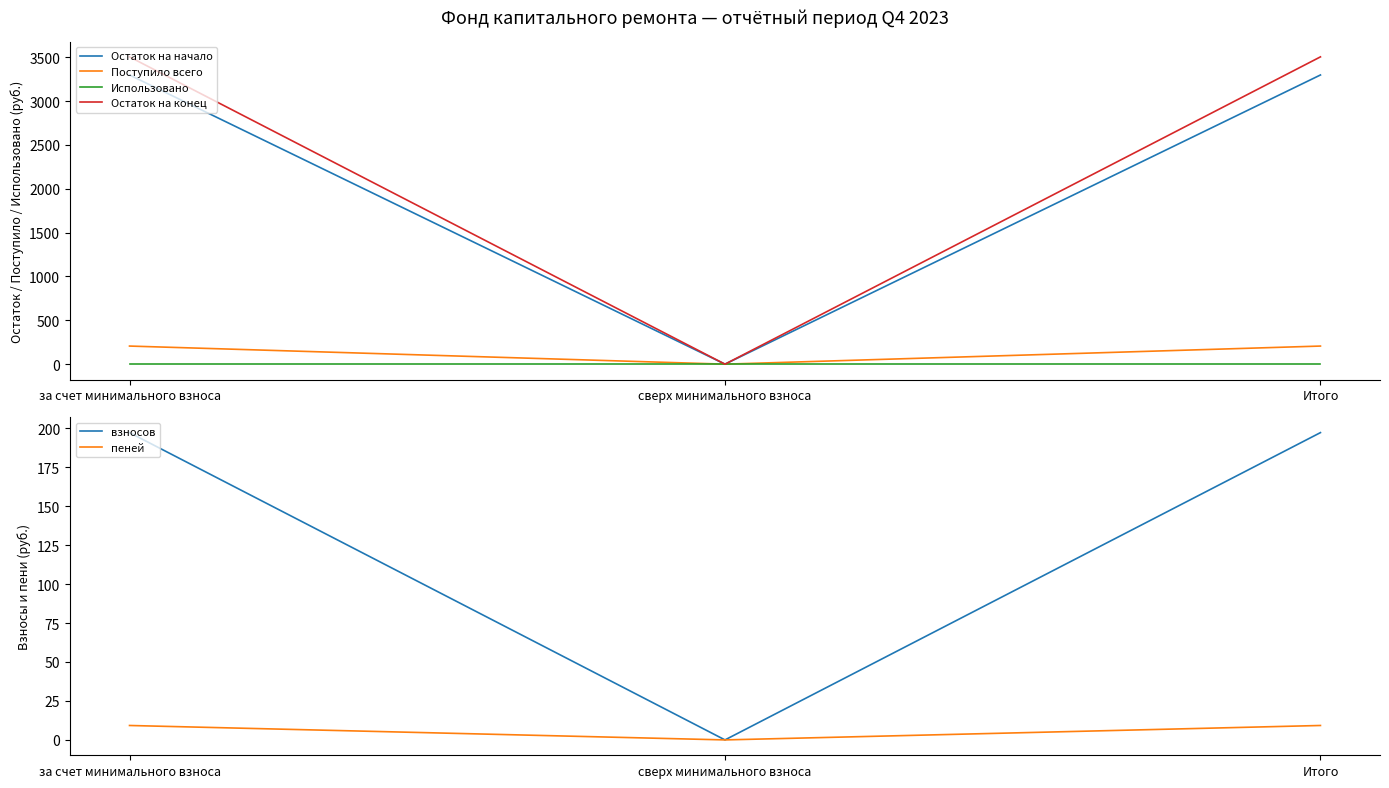

Which series has the widest spread of values?

Остаток на конец